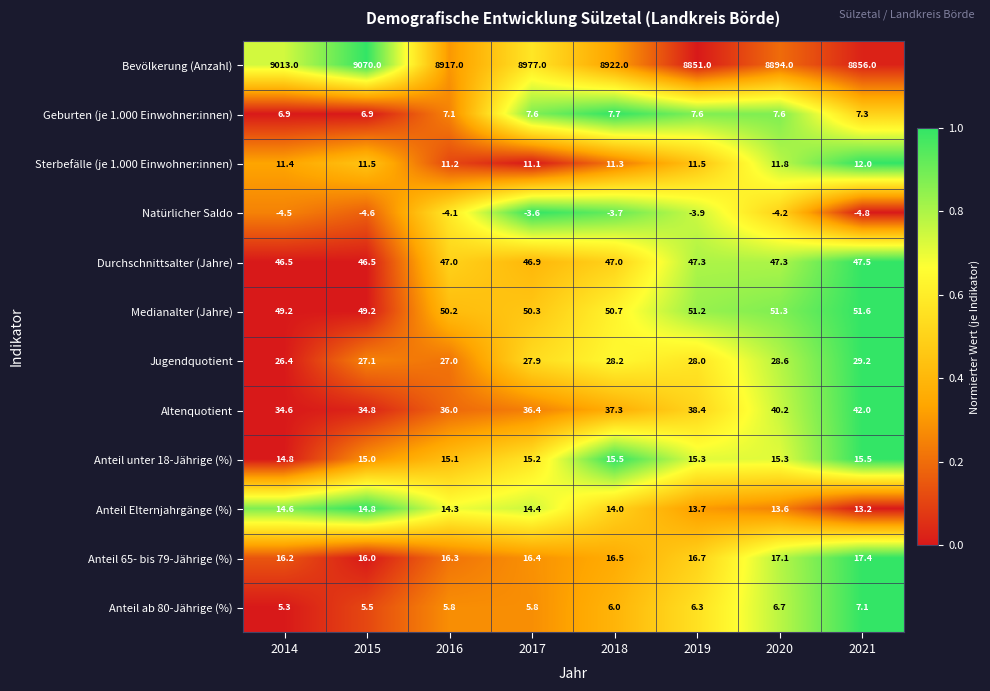

True or false: Medianalter (Jahre) has a value of 82.6 at 2015.

False